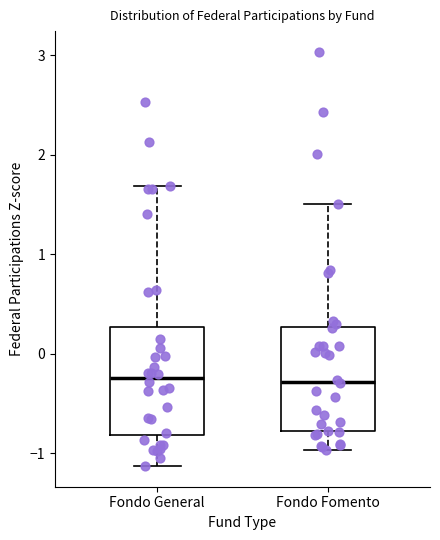

Where does the upper whisker of the box for Fondo General end on the y-axis? The values are not printed on the chart, so give them approximately, as read against the axis.

1.7